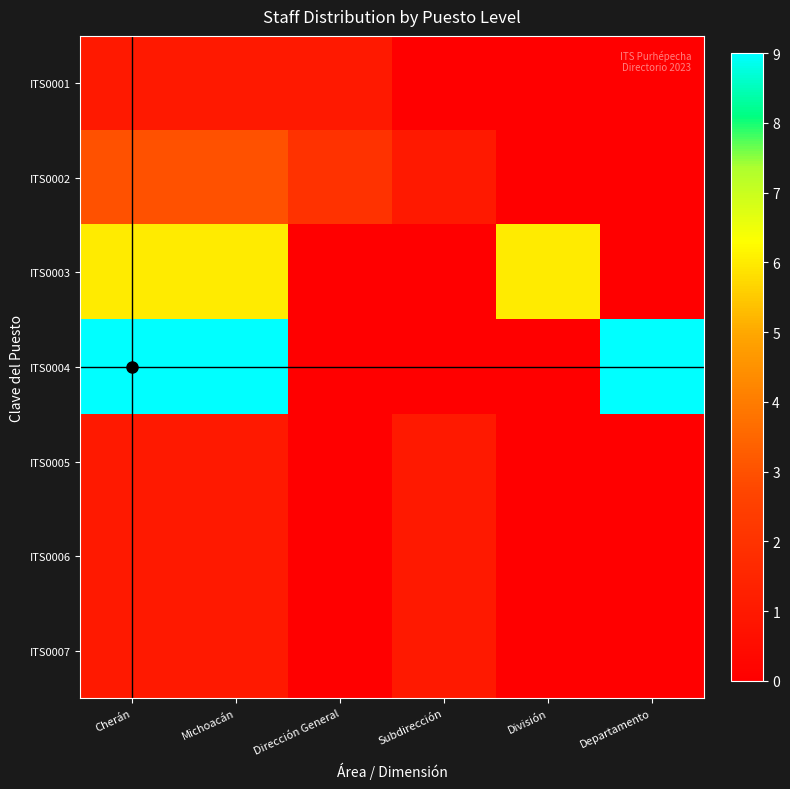

Which series changed the most between Michoacán and Subdirección?

ITS0004